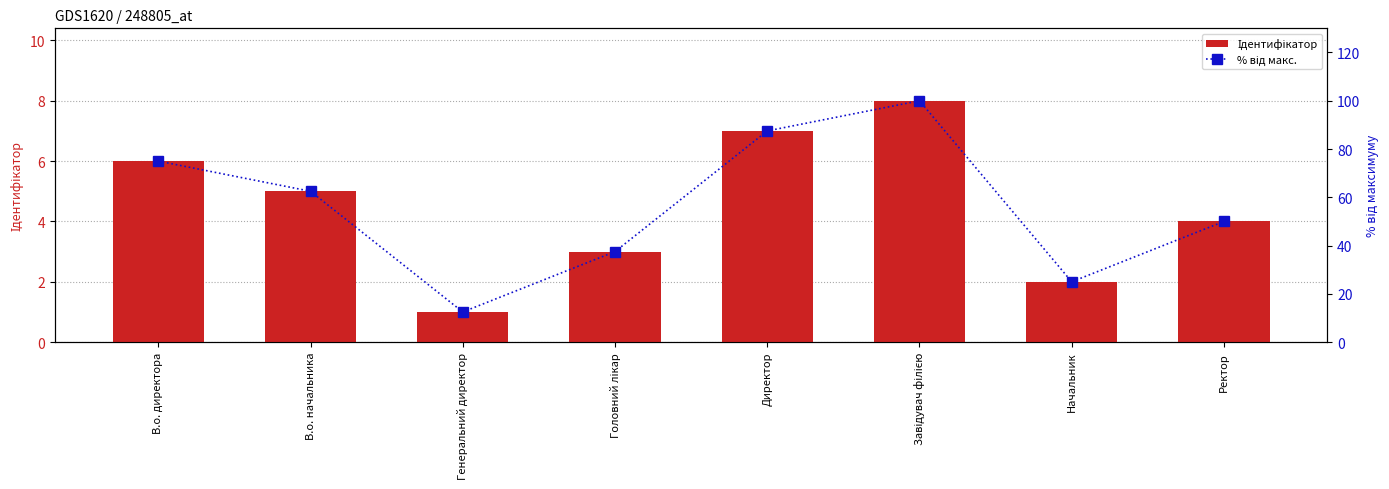

What is the difference between the maximum and second lowest values in the Ідентифікатор series?

6.0